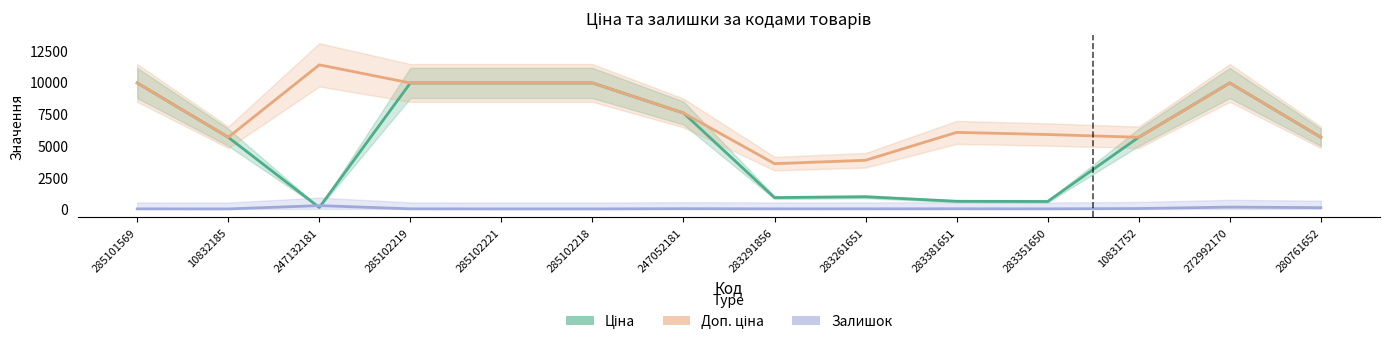

Which series has the largest total across all categories?

Доп. ціна